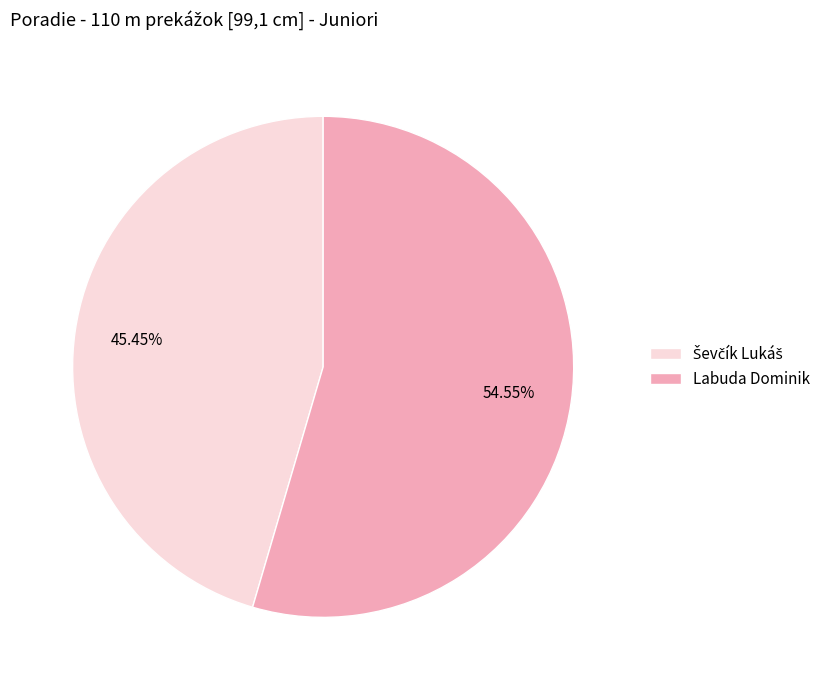

What is the majority slice?

Labuda Dominik